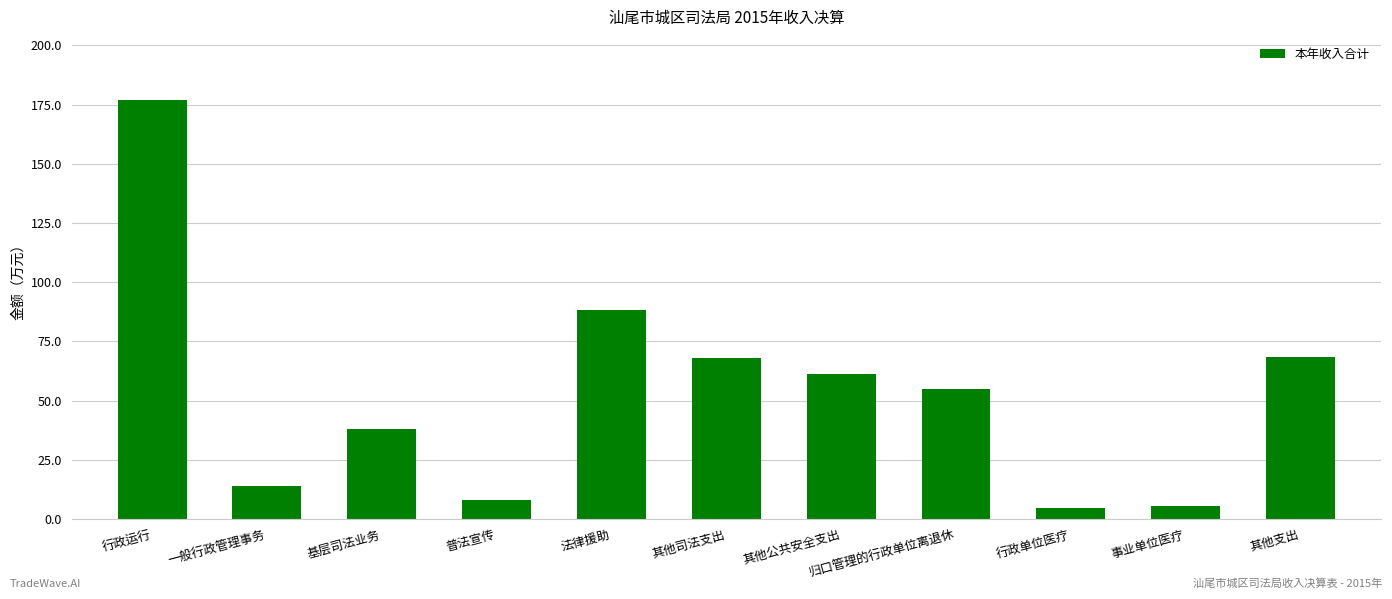

What is the label of the 5th bar from the right?

其他公共安全支出